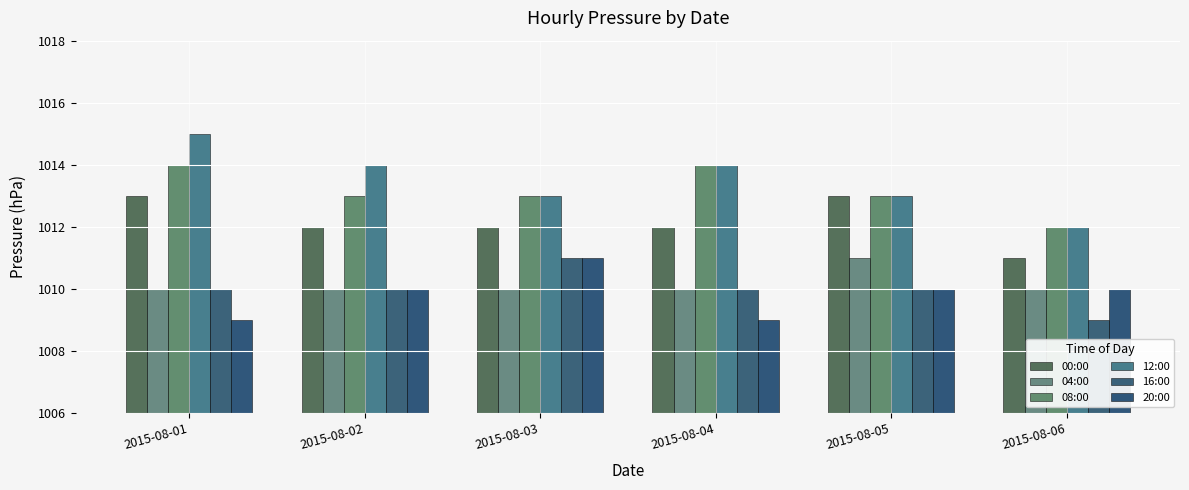

Rank the series by their maximum value, from highest to lowest.

12:00, 08:00, 00:00, 04:00, 16:00, 20:00